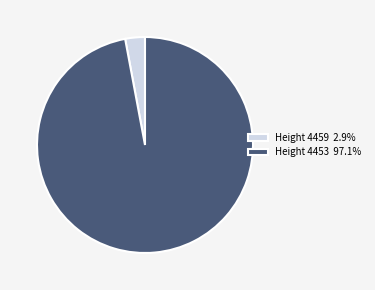

Is the sum of Height 4453 97.1% and Height 4459 2.9% greater than half?

Yes